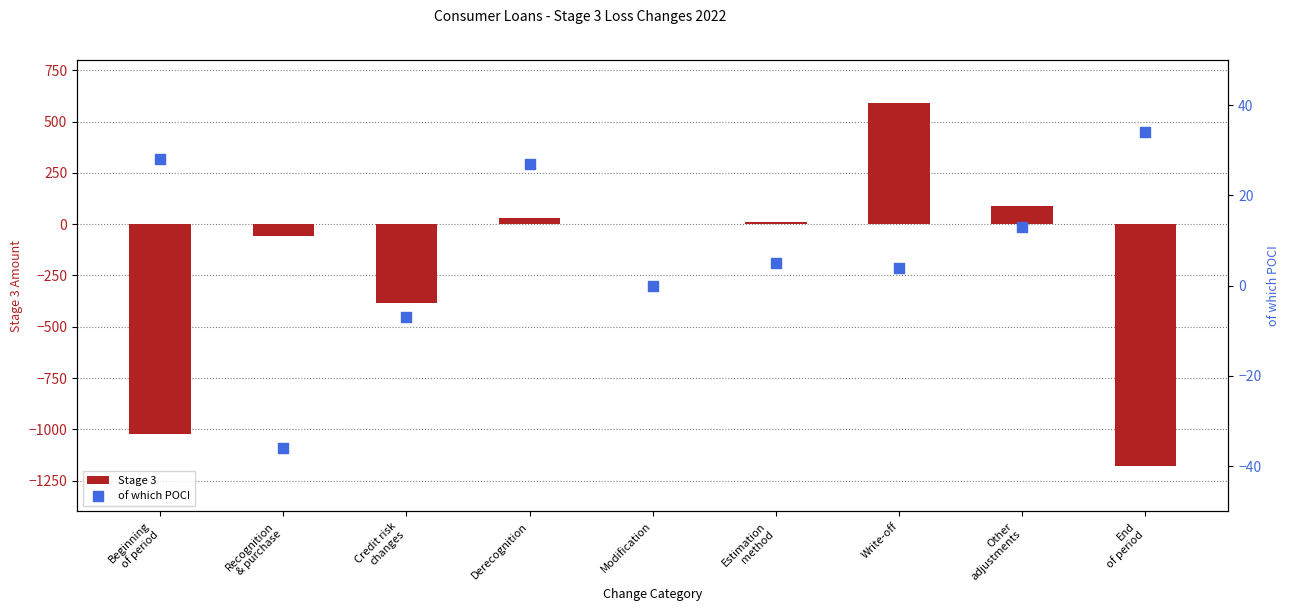

Which series has the largest total across all categories?

of which POCI